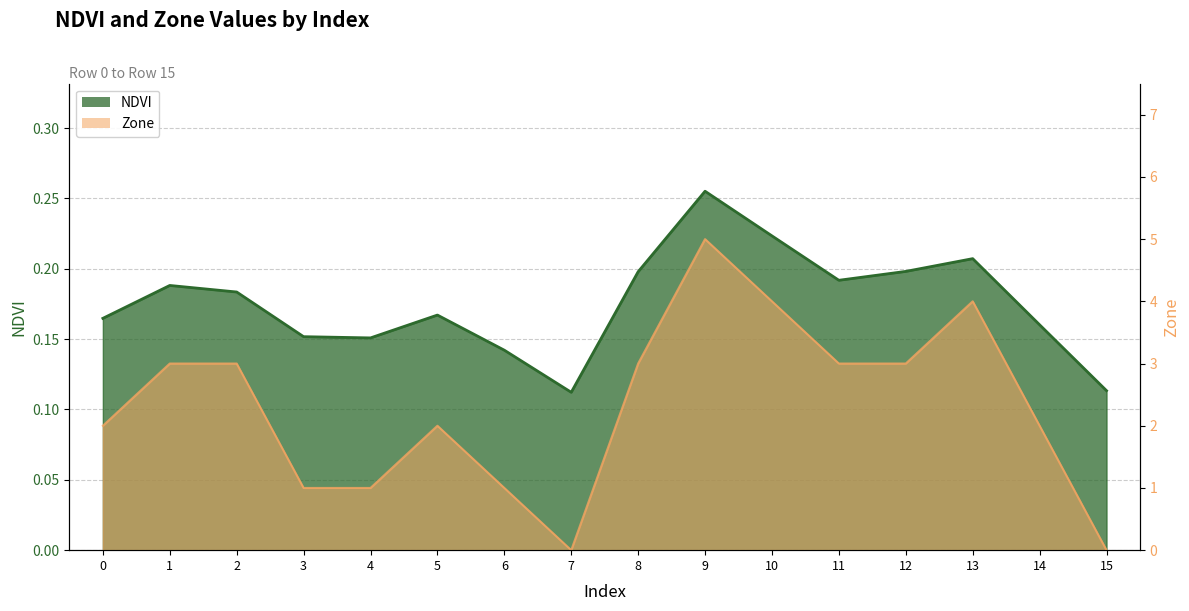

What are all the series names shown in the legend?

NDVI, Zone